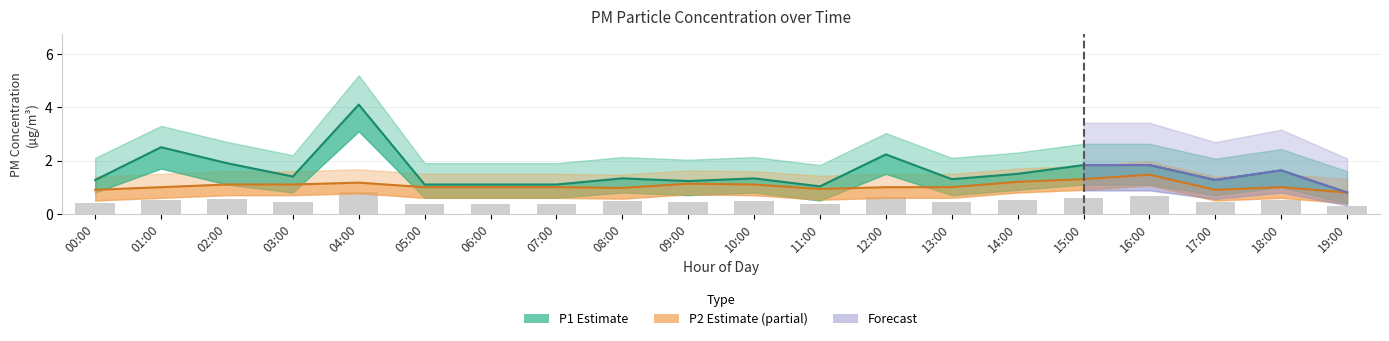

Reading left to right, extract all data points from this chart.

0.4	0.5	0.6	0.5	0.8	0.3	0.3	0.3	0.5	0.4	0.5	0.4	0.6	0.5	0.5	0.6	0.7	0.5	0.5	0.3